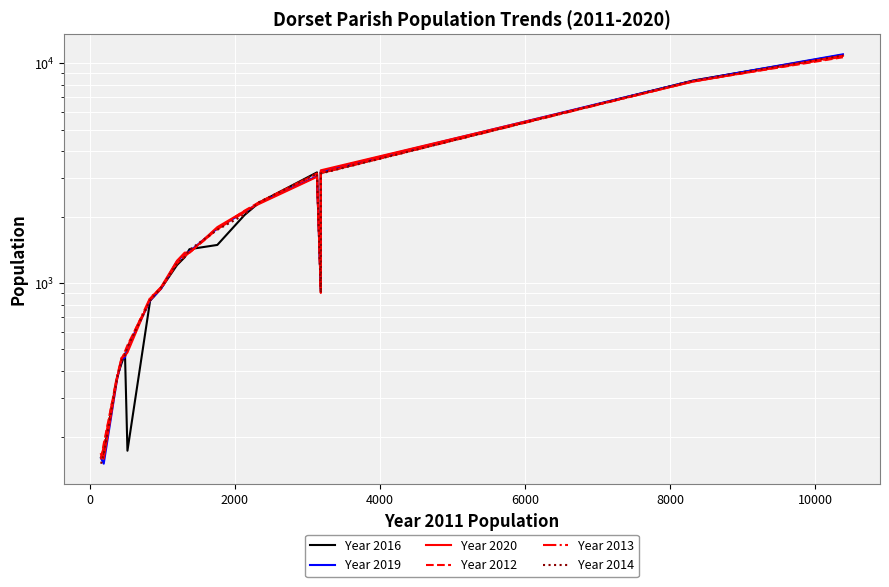

How many series are shown in this chart?

6